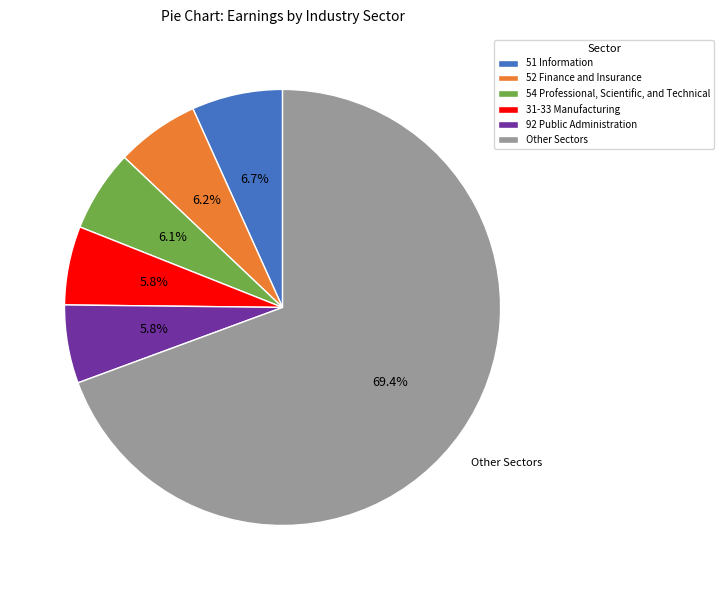

What percentage is NOT represented by 52 Finance and Insurance?

93.8%